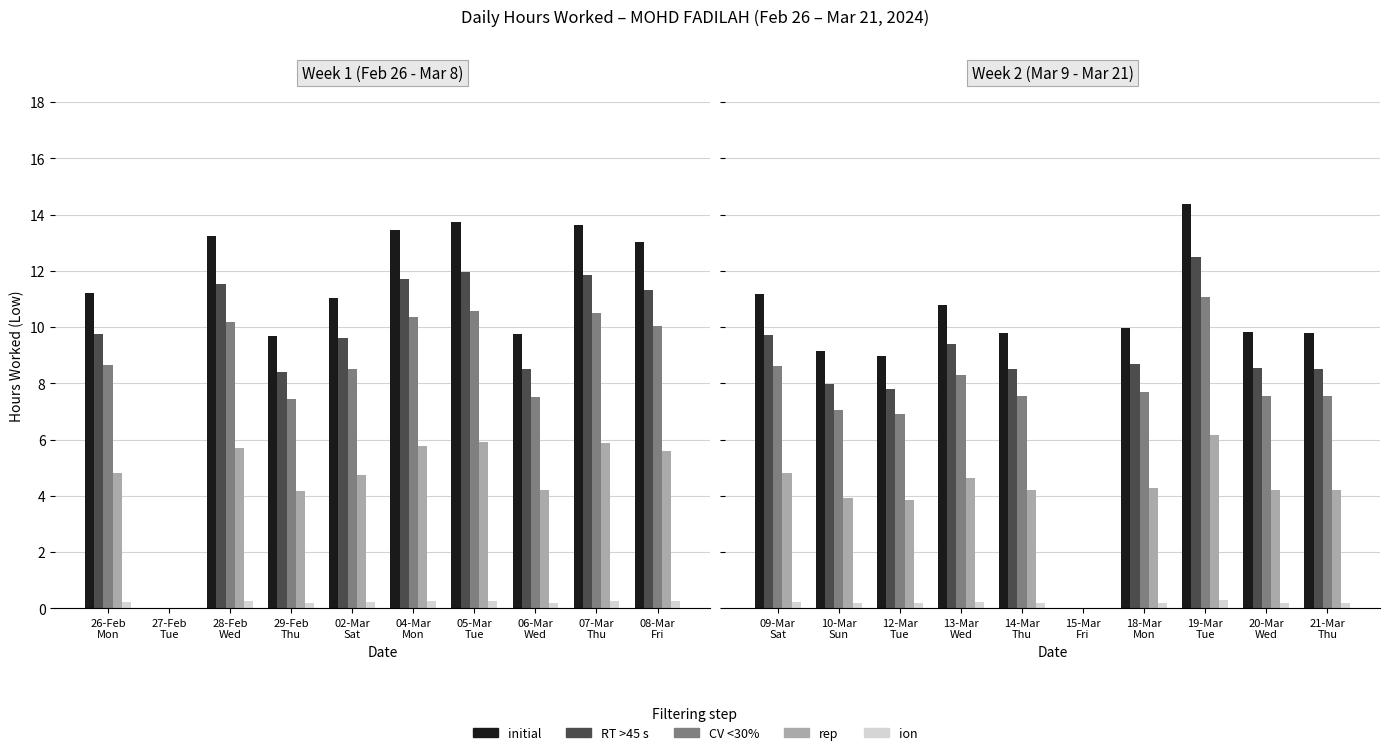

What are all the series names shown in the legend?

initial, RT >45 s, CV <30%, rep, ion